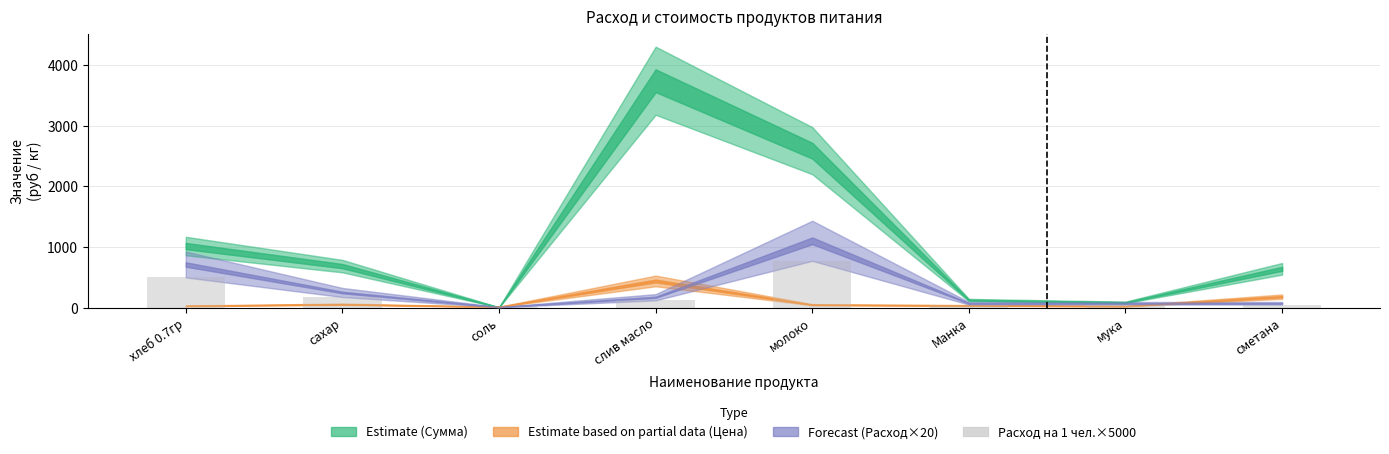

Read the value at соль.

5.0